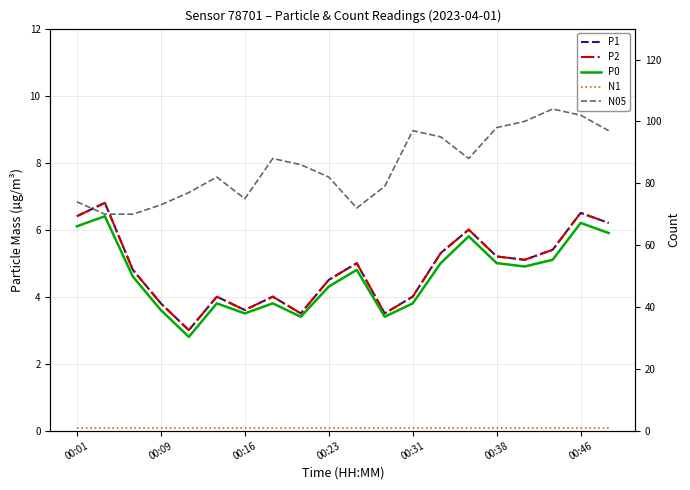

How many interior local valleys does the P0 series have?

5